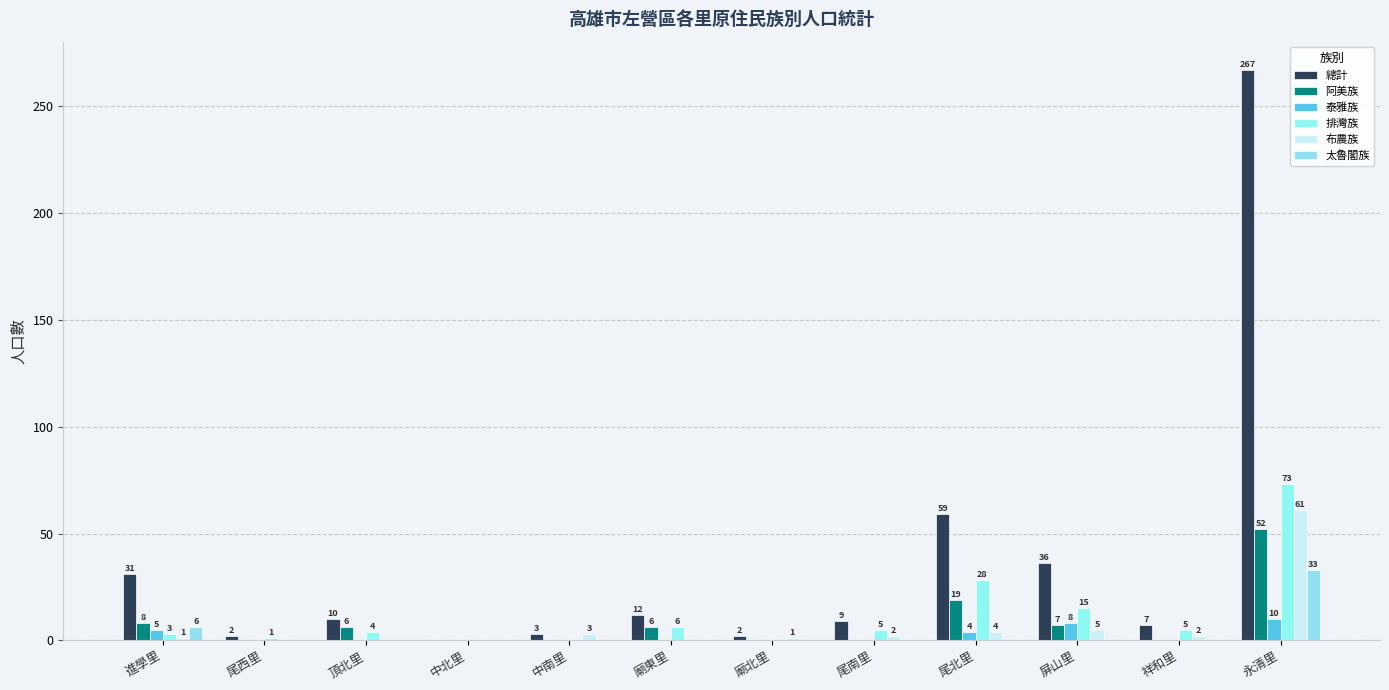

What is the total value across all series at 尾北里?

114